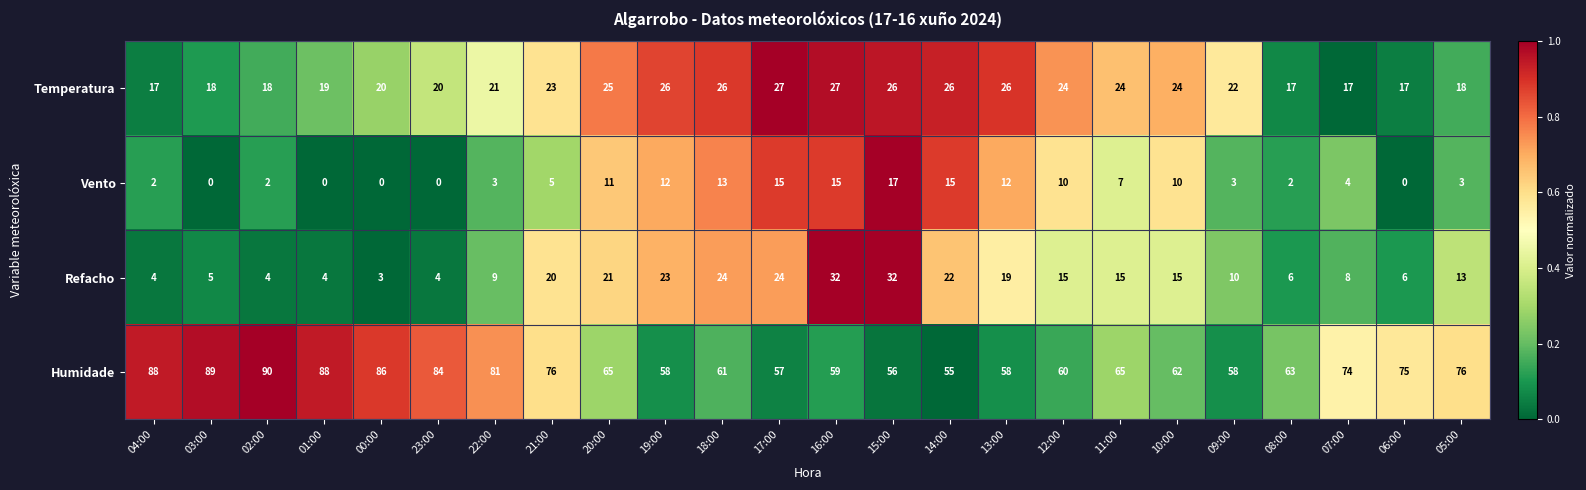

The Temperatura series shows 15 at 18:00. True or false?

False